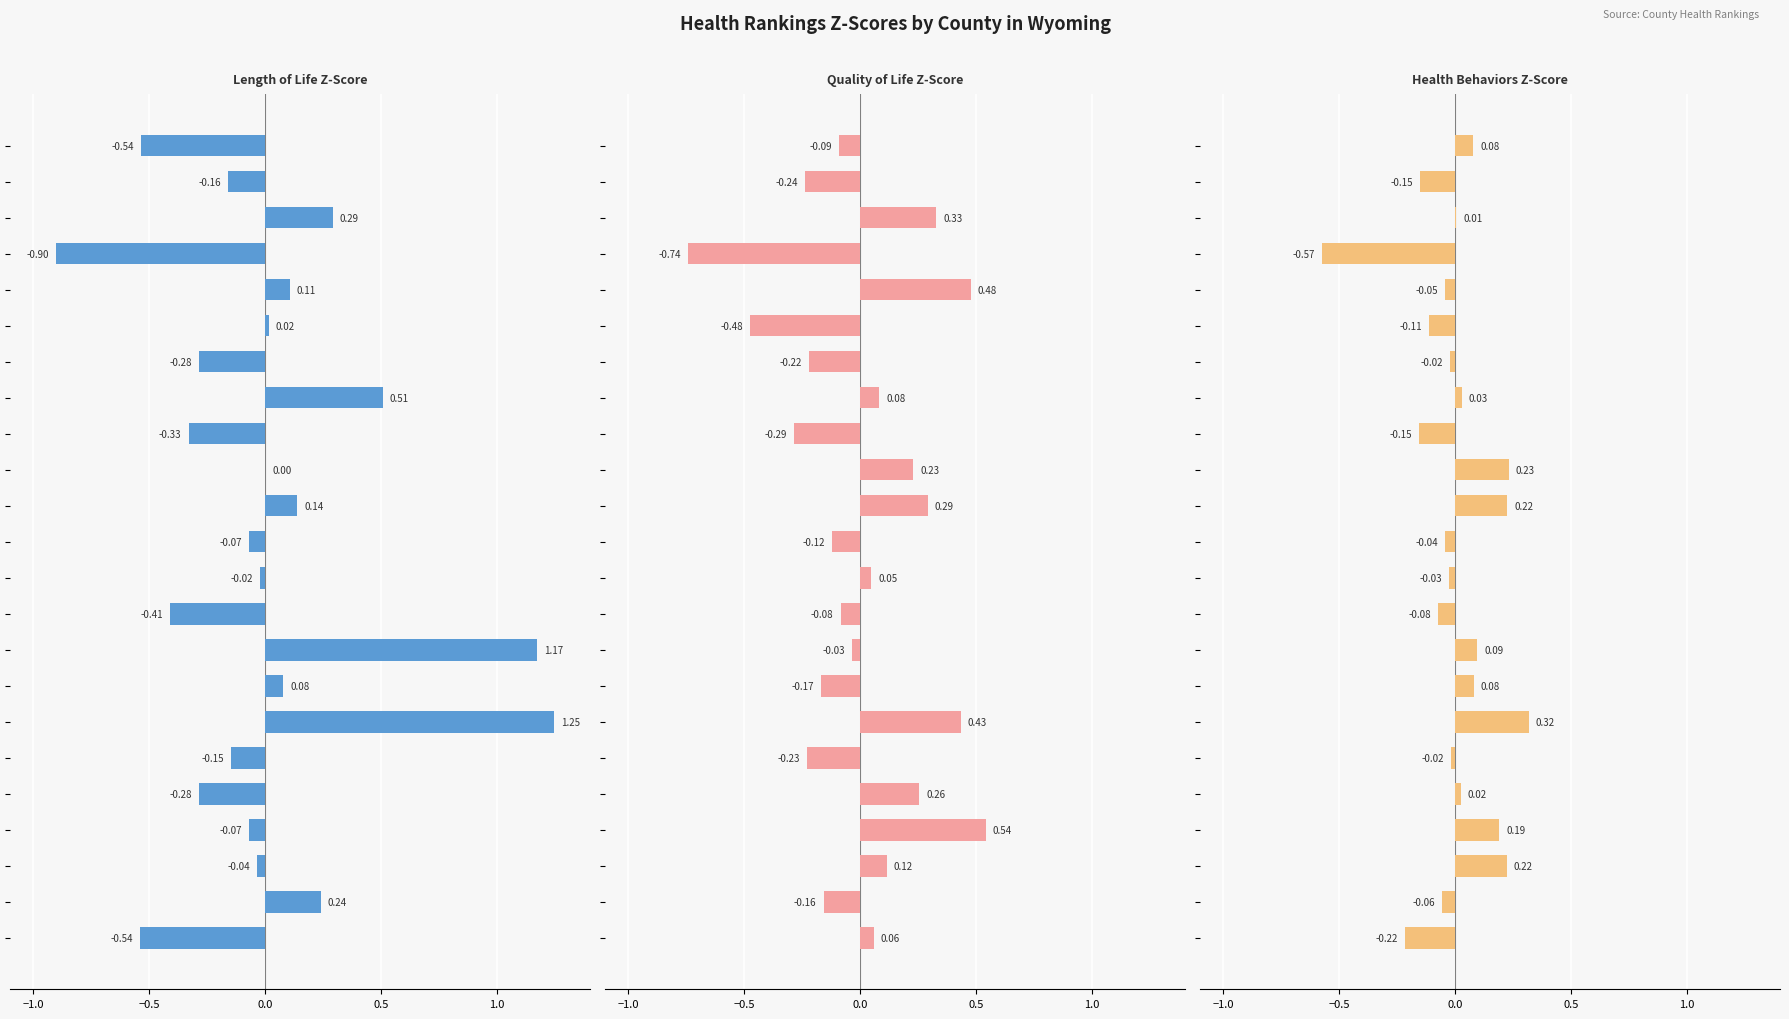

What is the difference between the maximum and minimum values in the Length of Life Z-Score series?

2.1